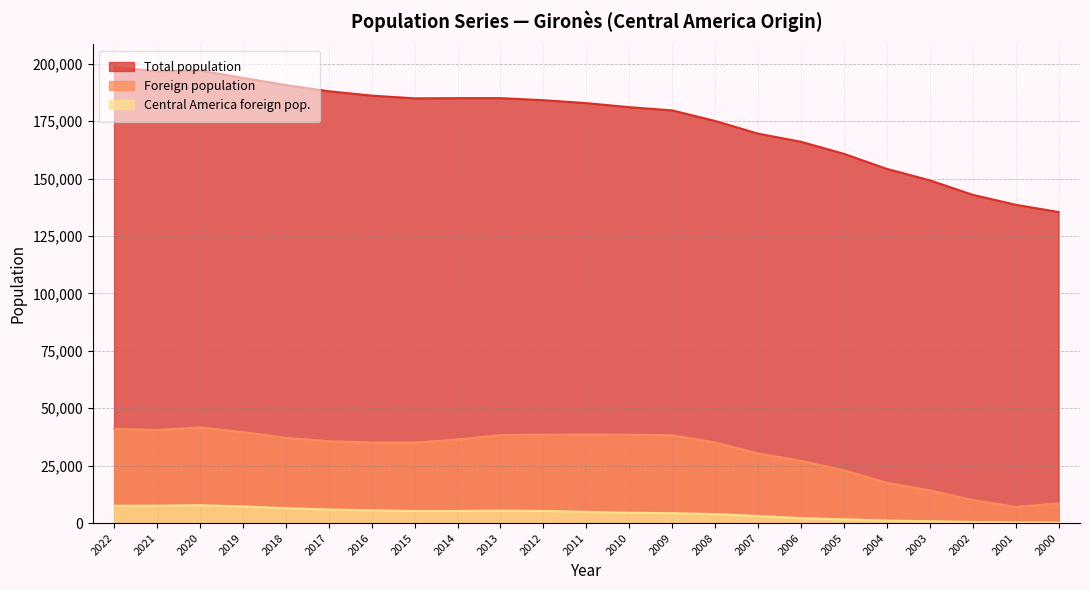

Rank the series by their average value, from lowest to highest.

Central America foreign pop., Foreign population, Total population